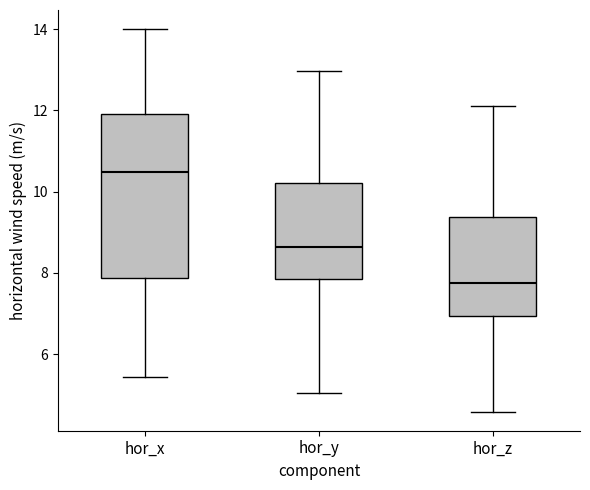

Reading left to right, read every box against the y-axis: the position of its median line, the range the box covers, and the ends of its whiskers. The values are not printed on the chart, so give them approximately, as read against the axis.

hor_x: median 10.4, box 7.8 to 12.0, whiskers 5.4 to 14.0
hor_y: median 8.6, box 7.8 to 10.2, whiskers 5.0 to 13.0
hor_z: median 7.8, box 7.0 to 9.4, whiskers 4.6 to 12.2